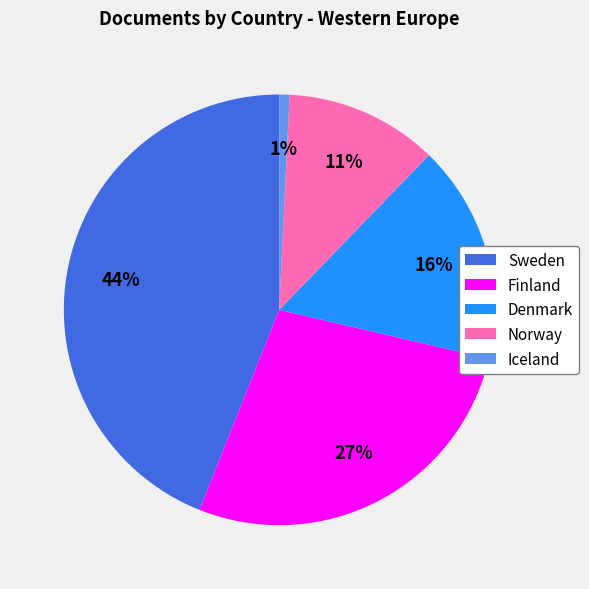

Combined, do Denmark and Finland account for over 50%?

No